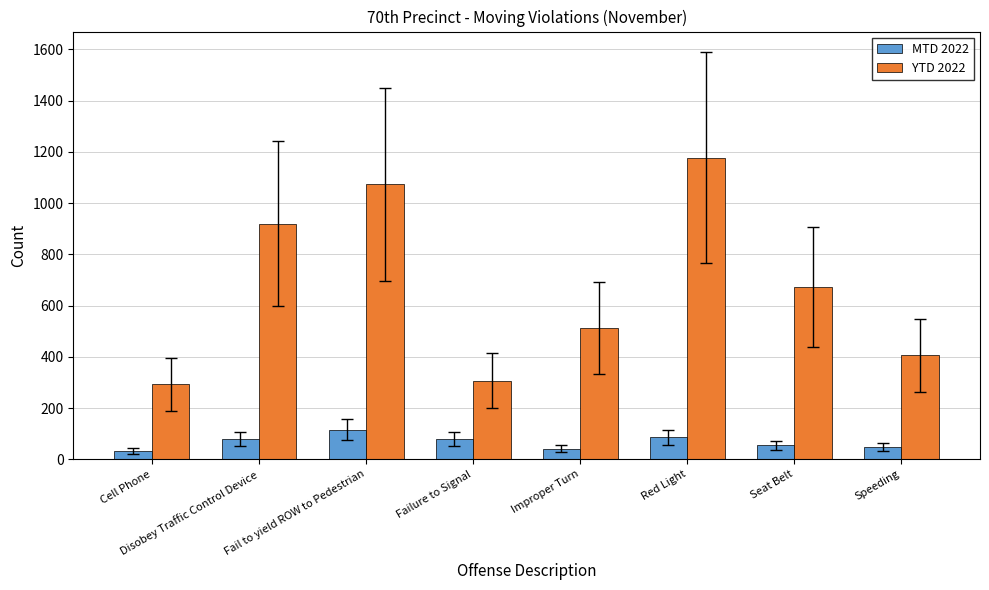

What is the average value of the YTD 2022 series?

670